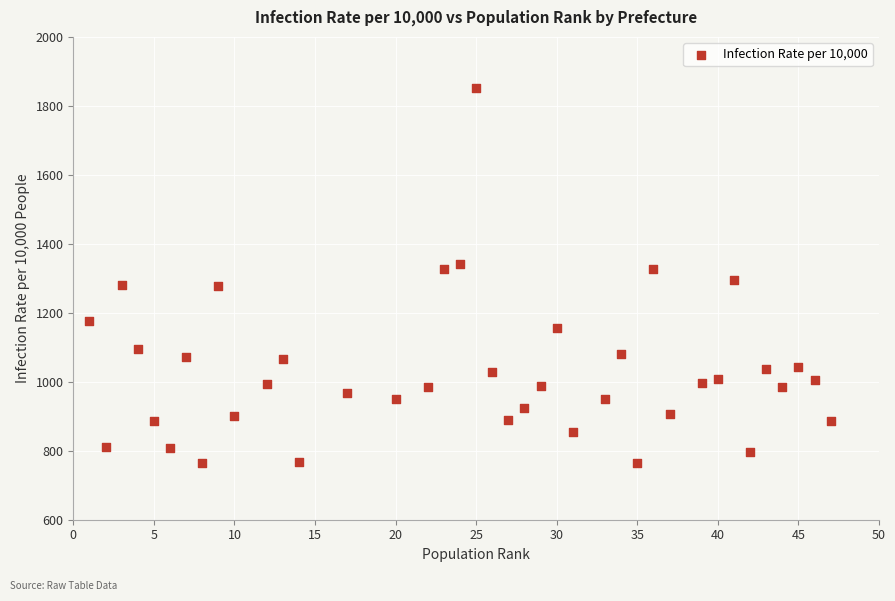

What is the range of X values (max minus min)?

46.0